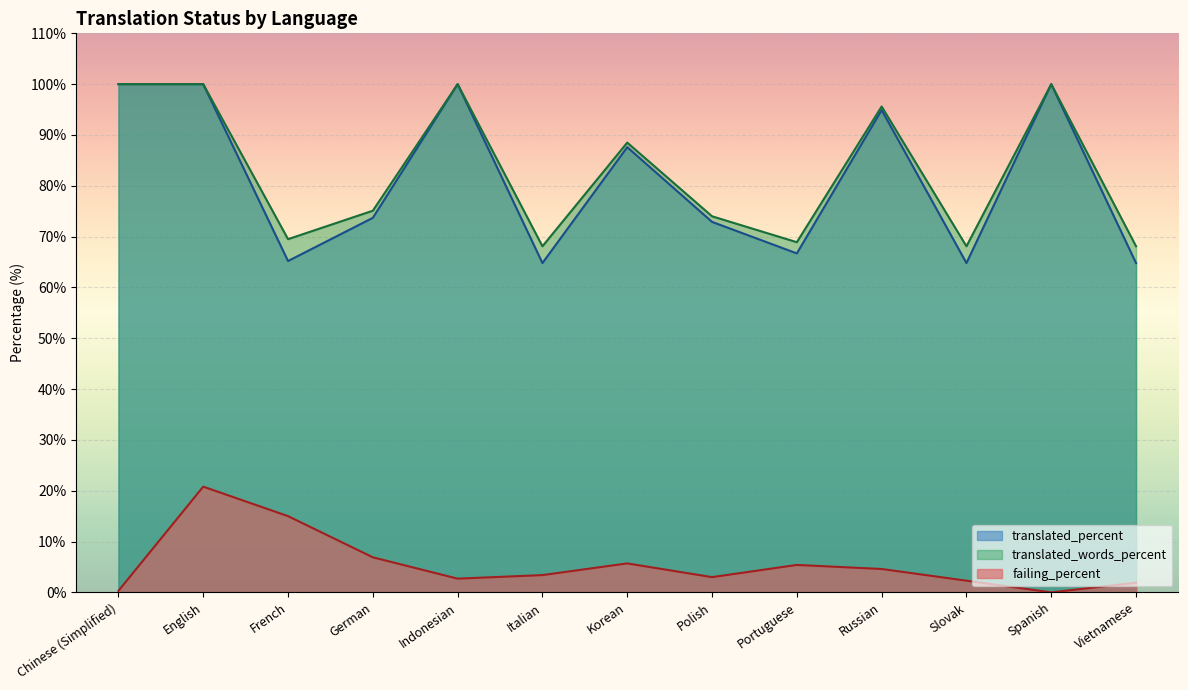

Does the chart display data point markers on the line(s)?

No